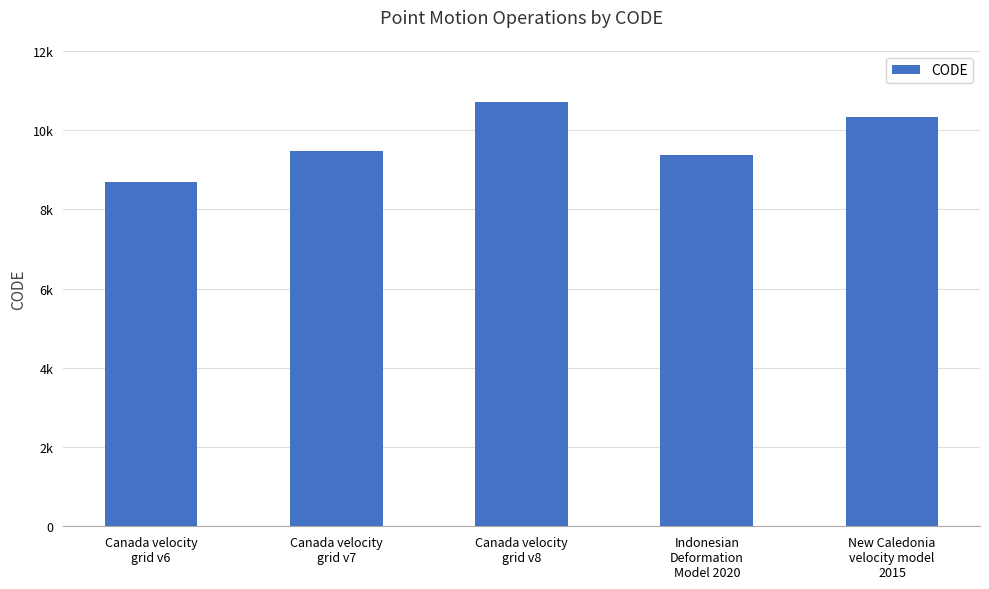

What position from the left is Canada velocity
grid v7?

2